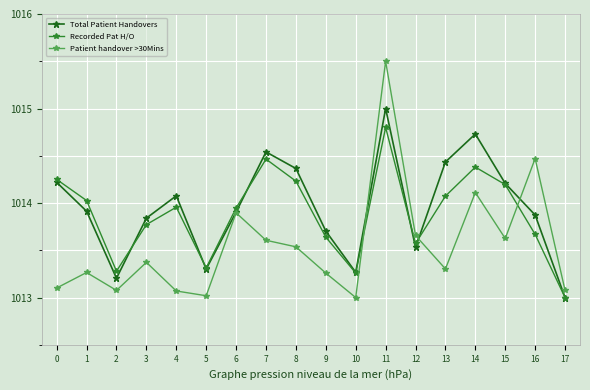

At 16, list the series in order from smallest to largest.

Recorded Pat H/O, Total Patient Handovers, Patient handover >30Mins